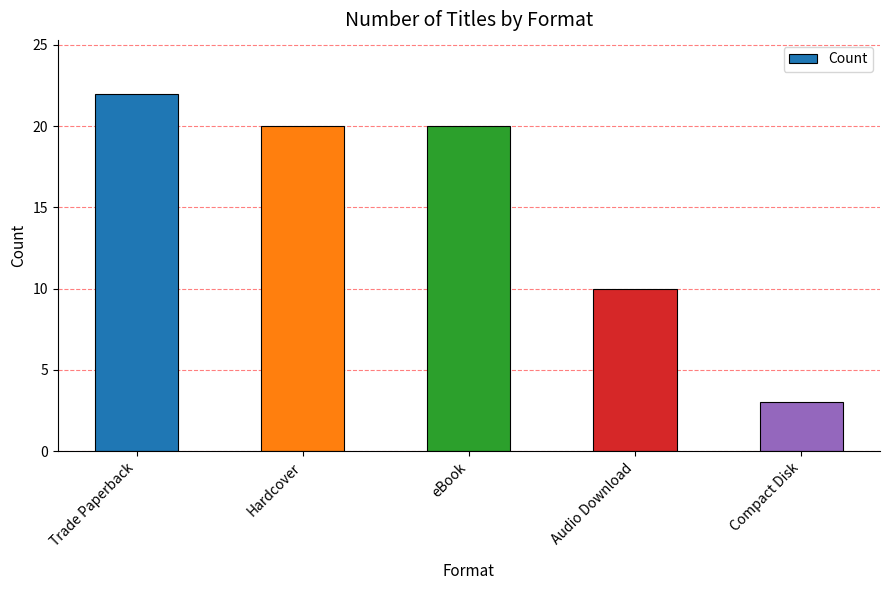

What position from the right is Hardcover?

4